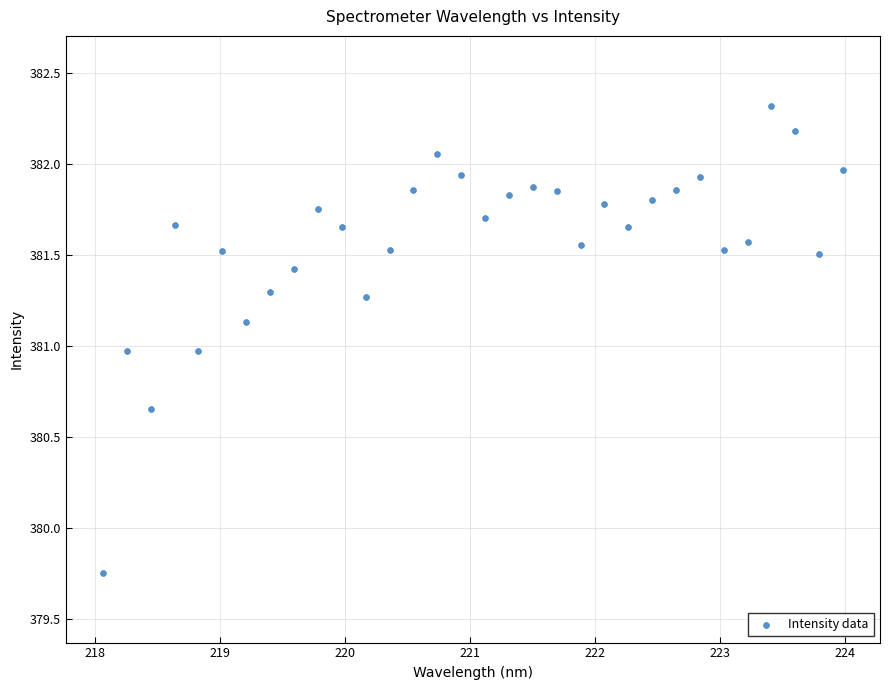

What is the range of Y values (max minus min)?

2.6